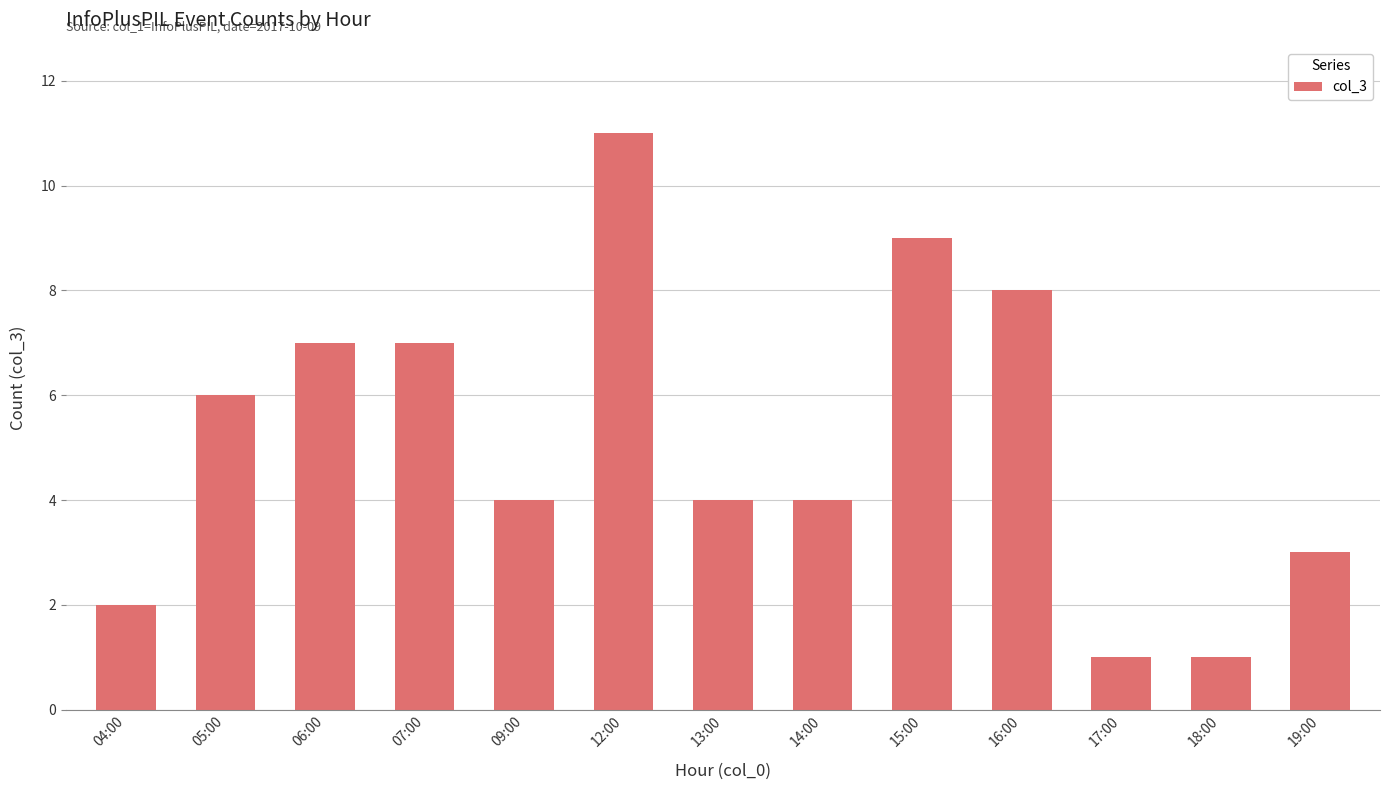

What is the difference between the maximum and second lowest values?

10